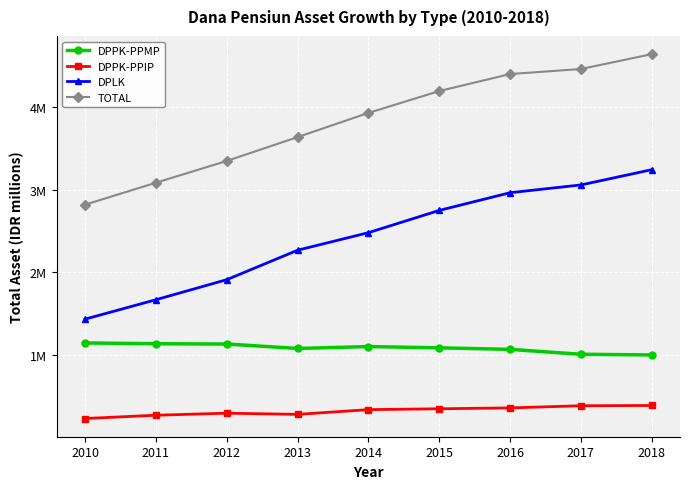

Which series has the widest spread of values?

TOTAL